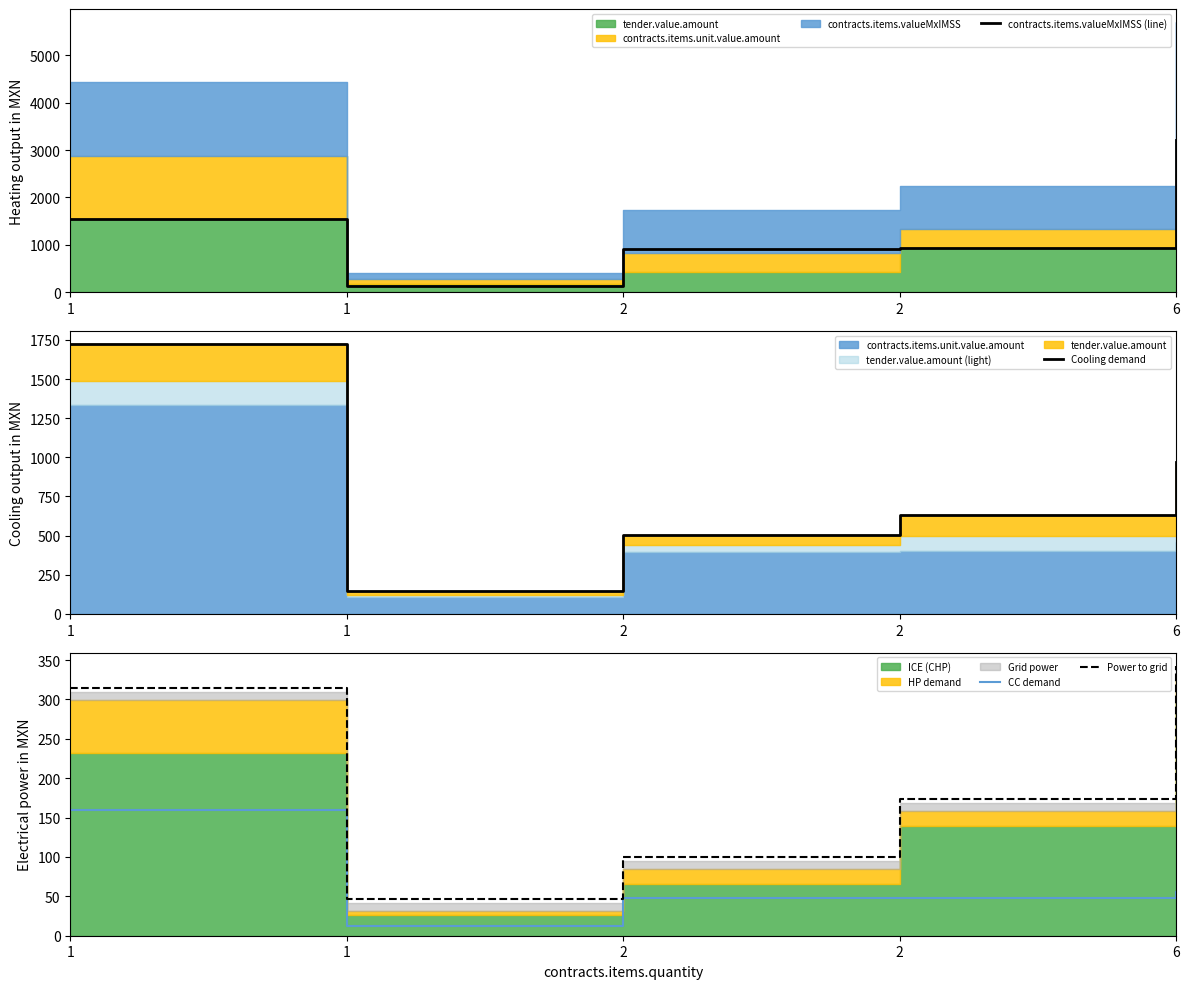

How many data points in Cooling demand are less than 633?

2